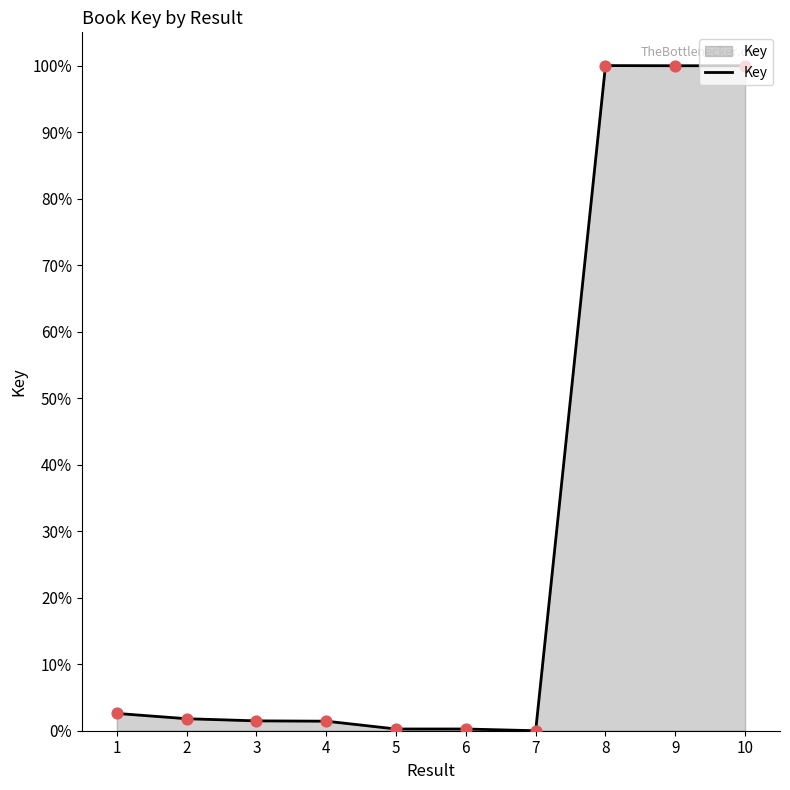

Which has a higher value, 10 or 3?

10